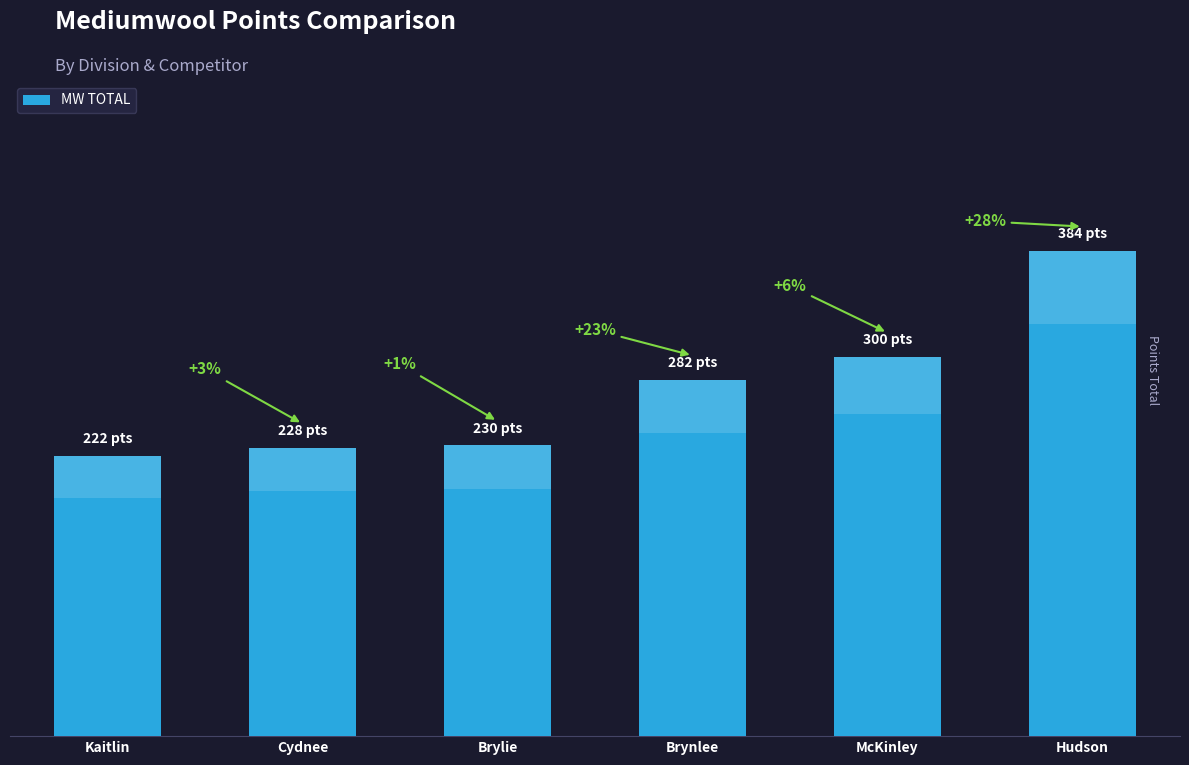

What is the ratio of the value at Brylie to the value at Cydnee?

1.0